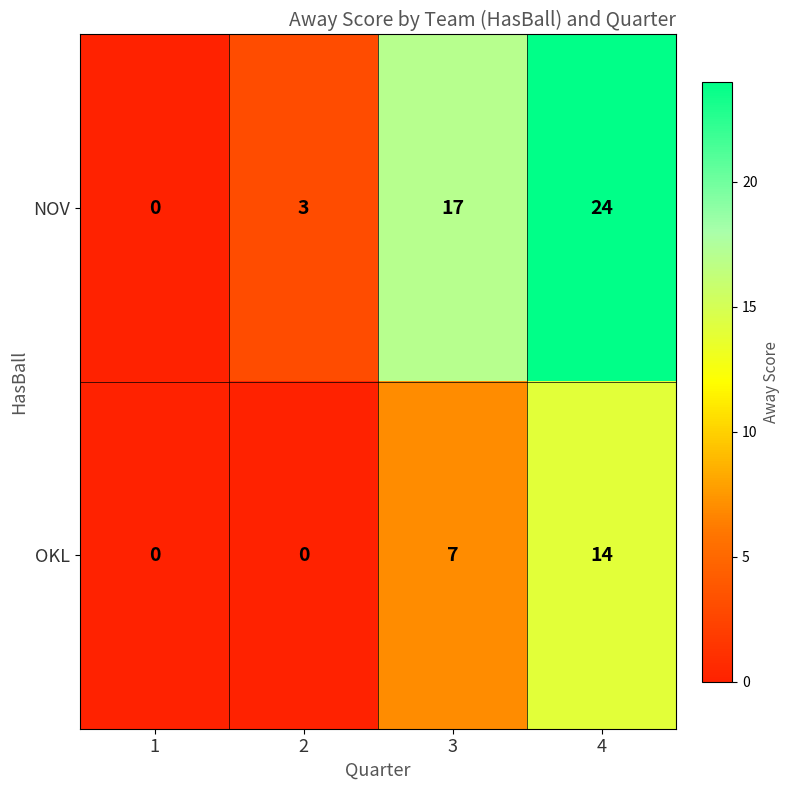

Reading left to right, extract all data points from this chart.

NOV: 0	3	17	24
OKL: 0	0	7	14